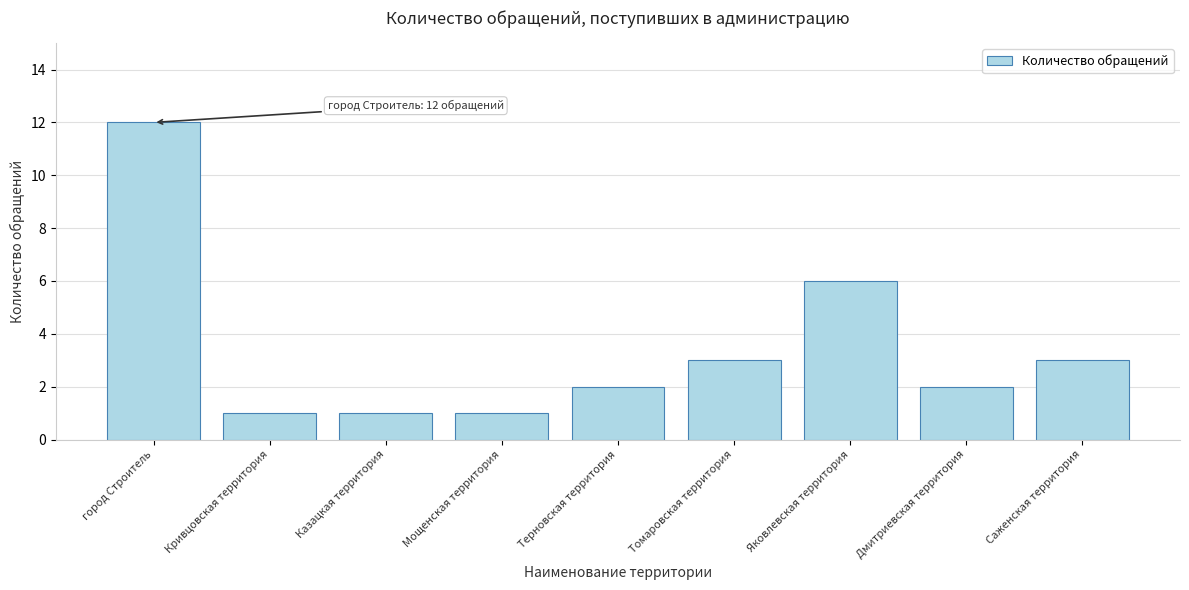

Reading left to right, list all the values displayed in this chart.

город Строитель=12	Кривцовская территория=1	Казацкая территория=1	Мощенская территория=1	Терновская территория=2	Томаровская территория=3	Яковлевская территория=6	Дмитриевская территория=2	Саженская территория=3